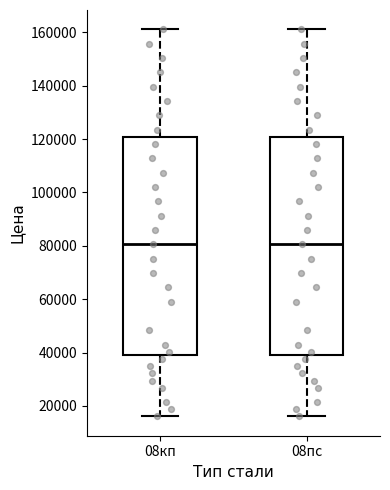

Reading left to right, transcribe this box plot: for each box, give where its median line is, the range the box spans, and where its two whiskers end, as read against the y-axis. The values are not printed on the chart, so give them approximately, as read against the axis.

08кп: median 80000, box 38000 to 120000, whiskers 16000 to 162000
08пс: median 80000, box 38000 to 120000, whiskers 16000 to 162000